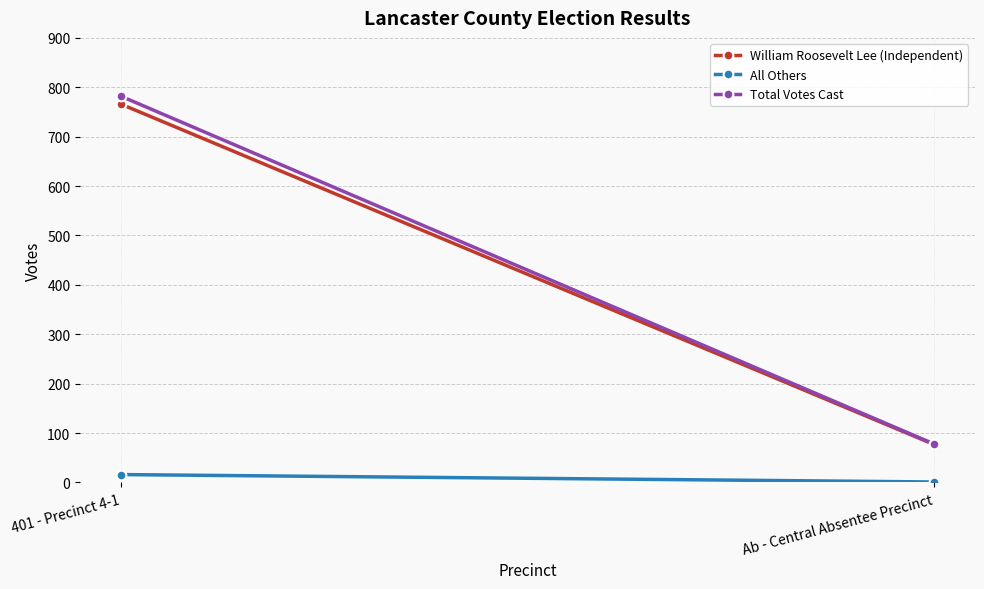

Between Ab - Central Absentee Precinct and 401 - Precinct 4-1, which is larger?

401 - Precinct 4-1